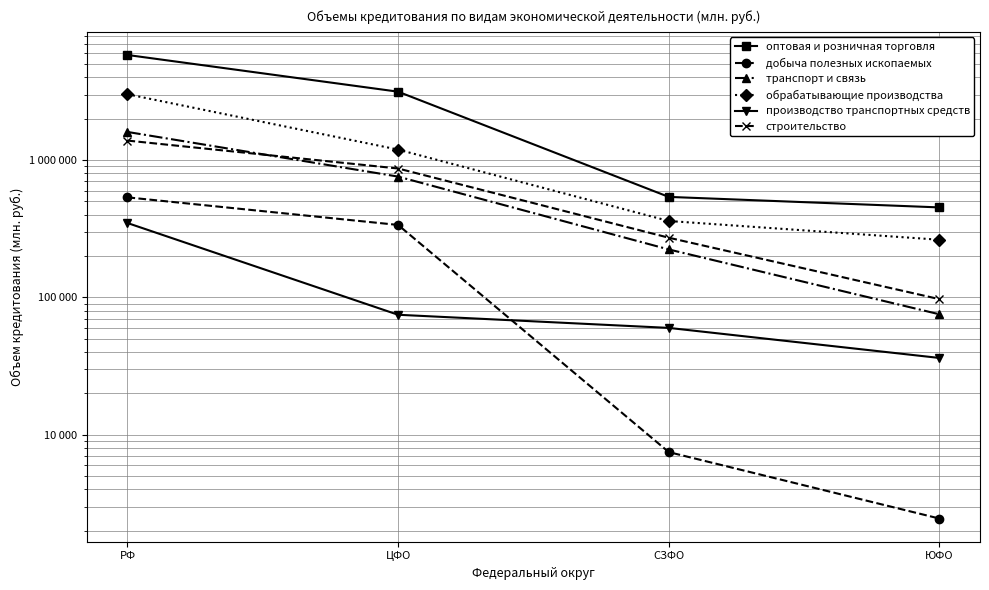

How many data points in транспорт и связь are above 758747?

1